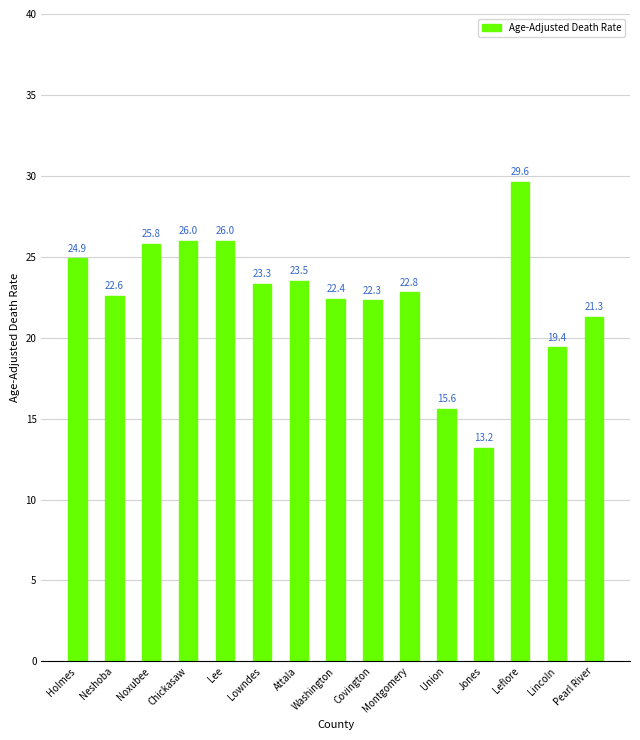

Reading left to right, transcribe all the data shown in this chart.

Holmes=24.9	Neshoba=22.6	Noxubee=25.8	Chickasaw=26.0	Lee=26.0	Lowndes=23.3	Attala=23.5	Washington=22.4	Covington=22.3	Montgomery=22.8	Union=15.6	Jones=13.2	Leflore=29.6	Lincoln=19.4	Pearl River=21.3